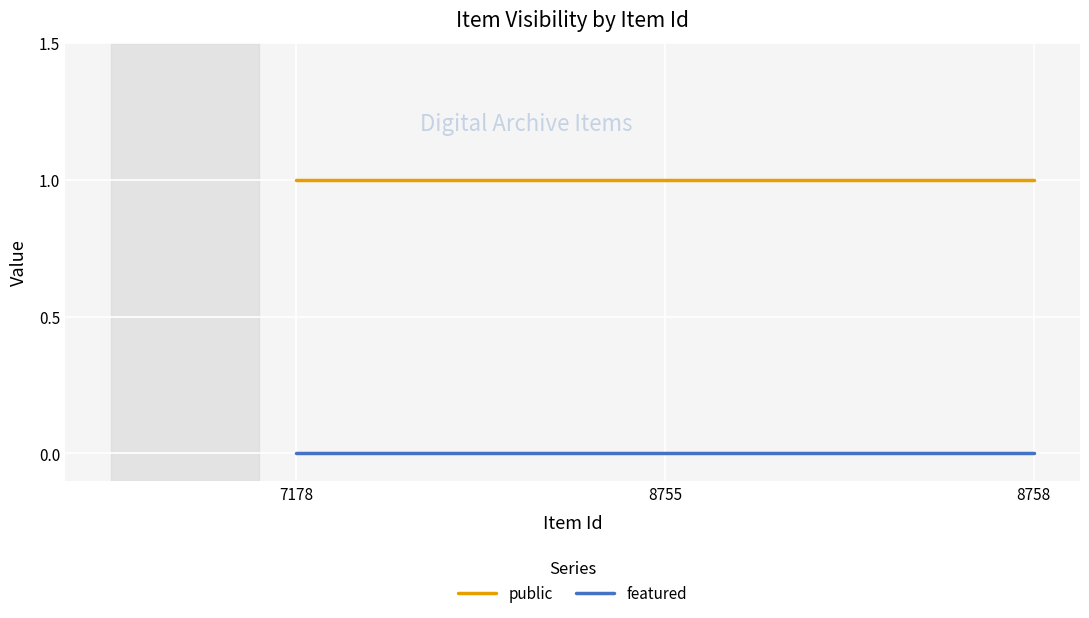

The value of public at 7178 is 2. True or false?

False